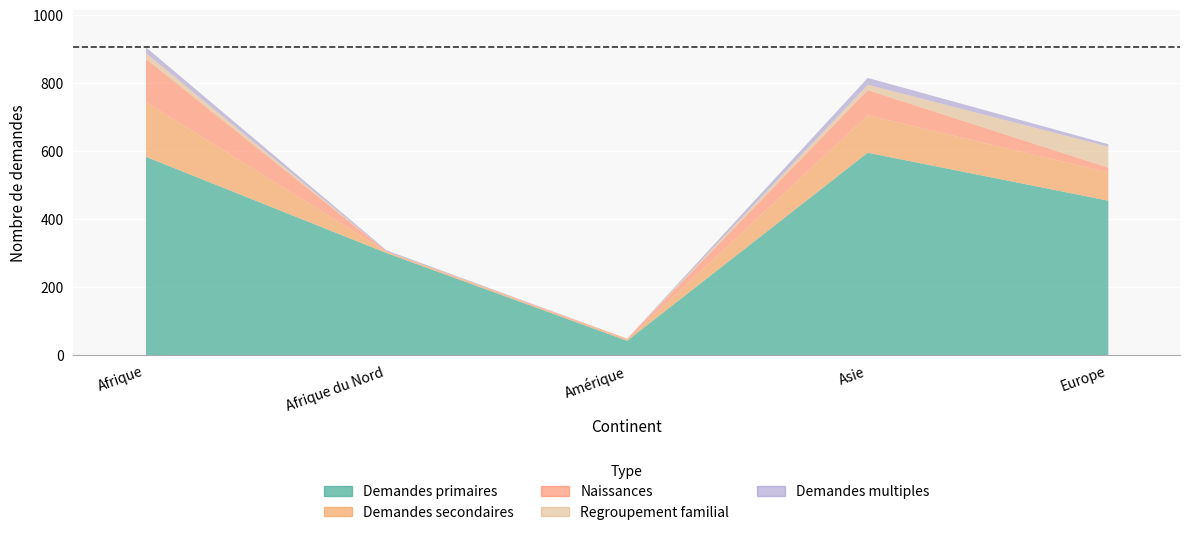

Which category has the highest value in the Demandes secondaires series?

Afrique